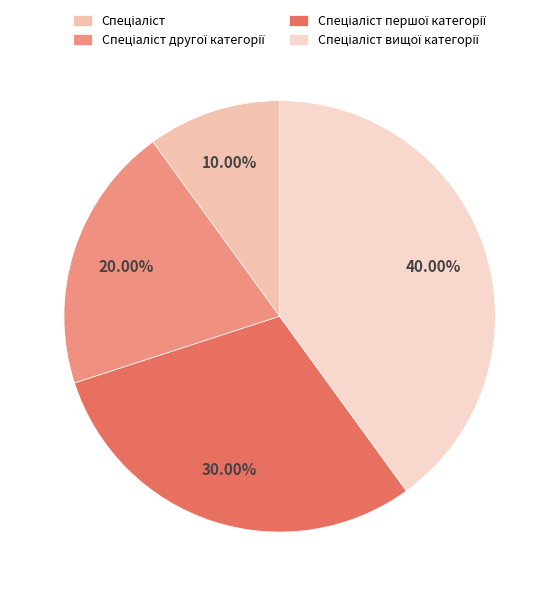

What is the largest slice in the pie chart?

Спеціаліст вищої категорії